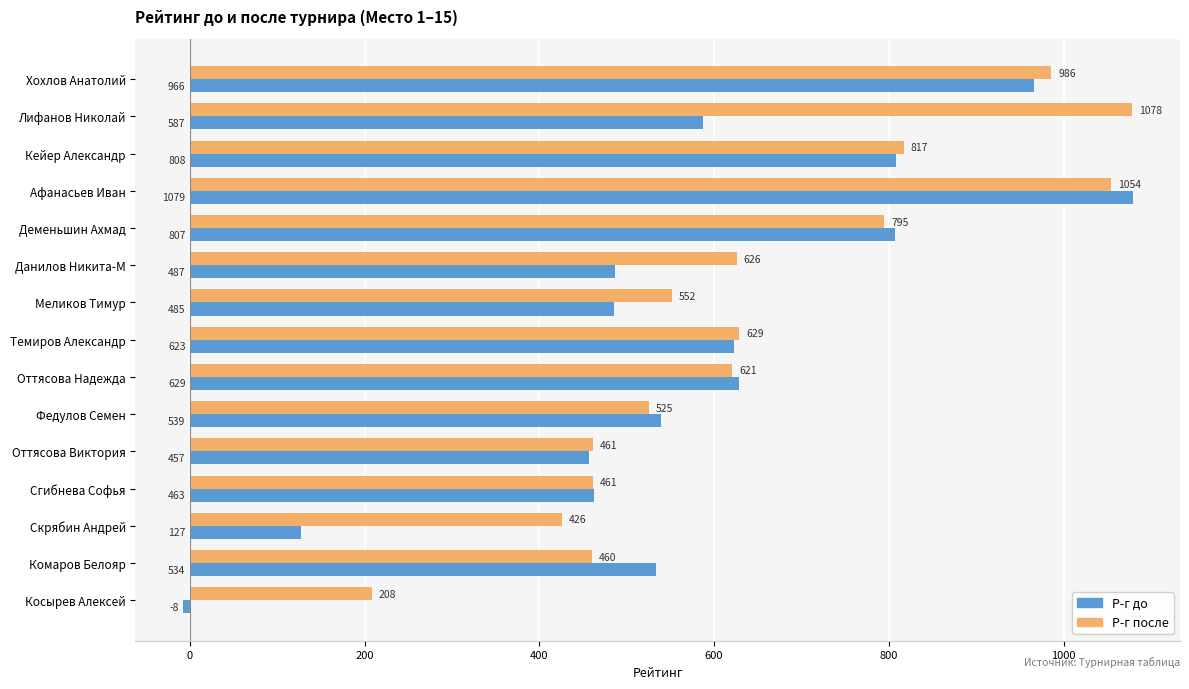

Rank the categories by Р-г до value from highest to lowest.

Афанасьев Иван, Хохлов Анатолий, Кейер Александр, Деменьшин Ахмад, Оттясова Надежда, Темиров Александр, Лифанов Николай, Федулов Семен, Комаров Белояр, Данилов Никита-М, Меликов Тимур, Сгибнева Софья, Оттясова Виктория, Скрябин Андрей, Косырев Алексей